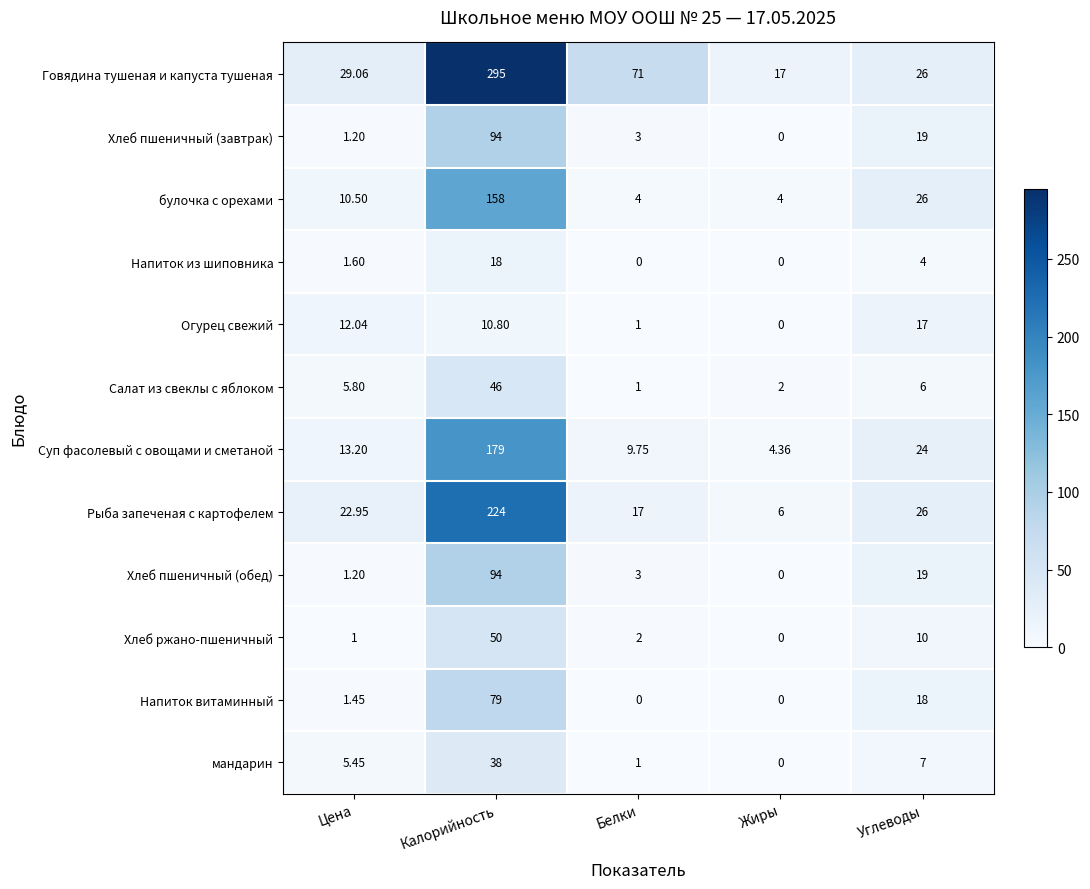

Between Цена and Жиры, which series saw the biggest shift?

Рыба запеченая с картофелем